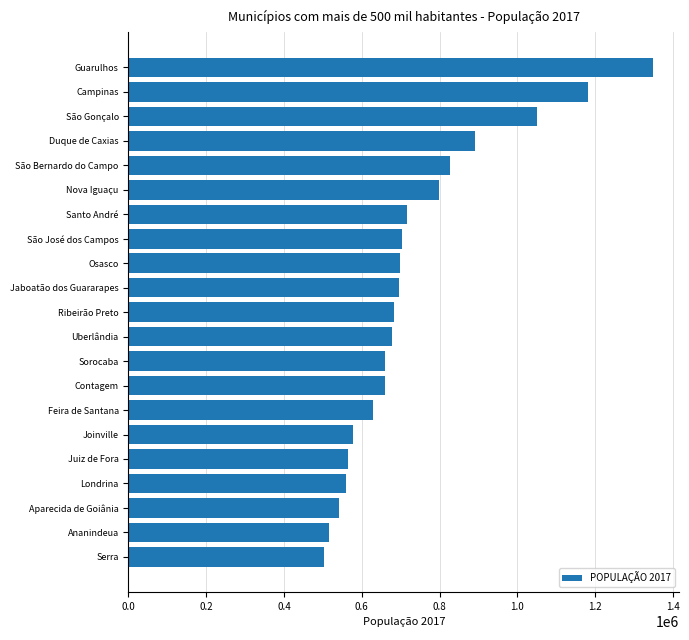

What is the greatest value displayed?

1349113